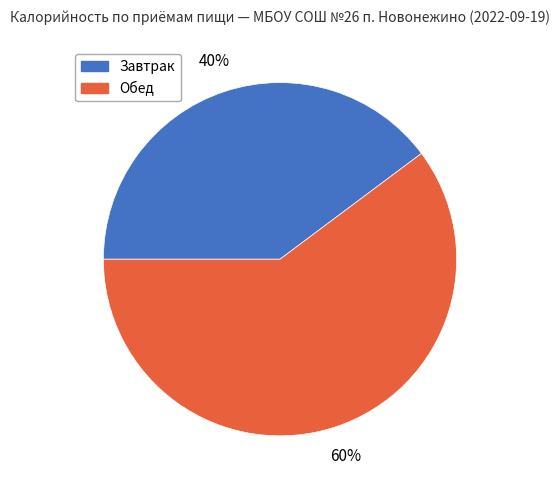

To the nearest percent, what is the combined percentage of Обед and Завтрак?

100%